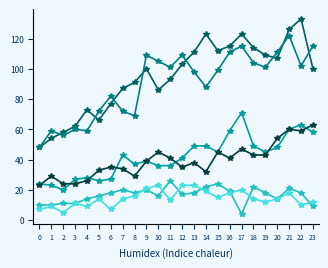

At which category is the sum across all series the highest?

21